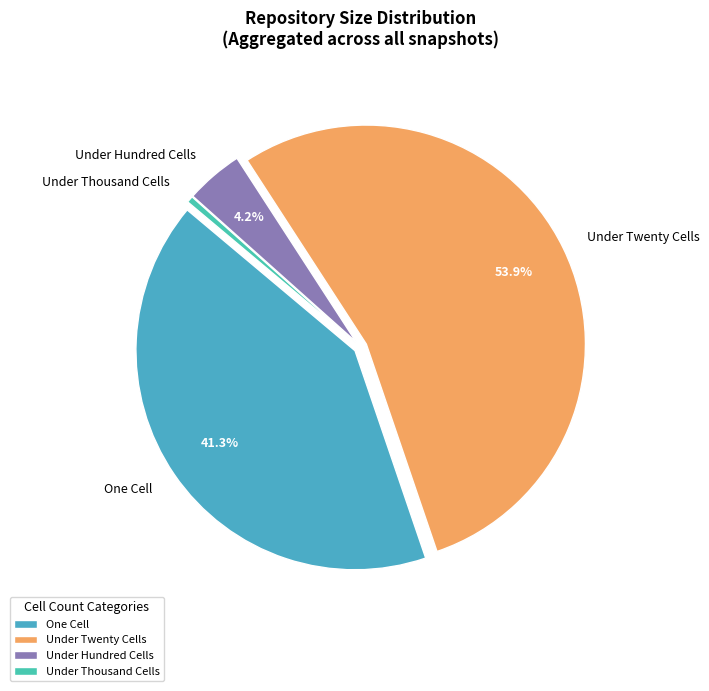

Which has a higher value, Under Thousand Cells or Under Twenty Cells?

Under Twenty Cells